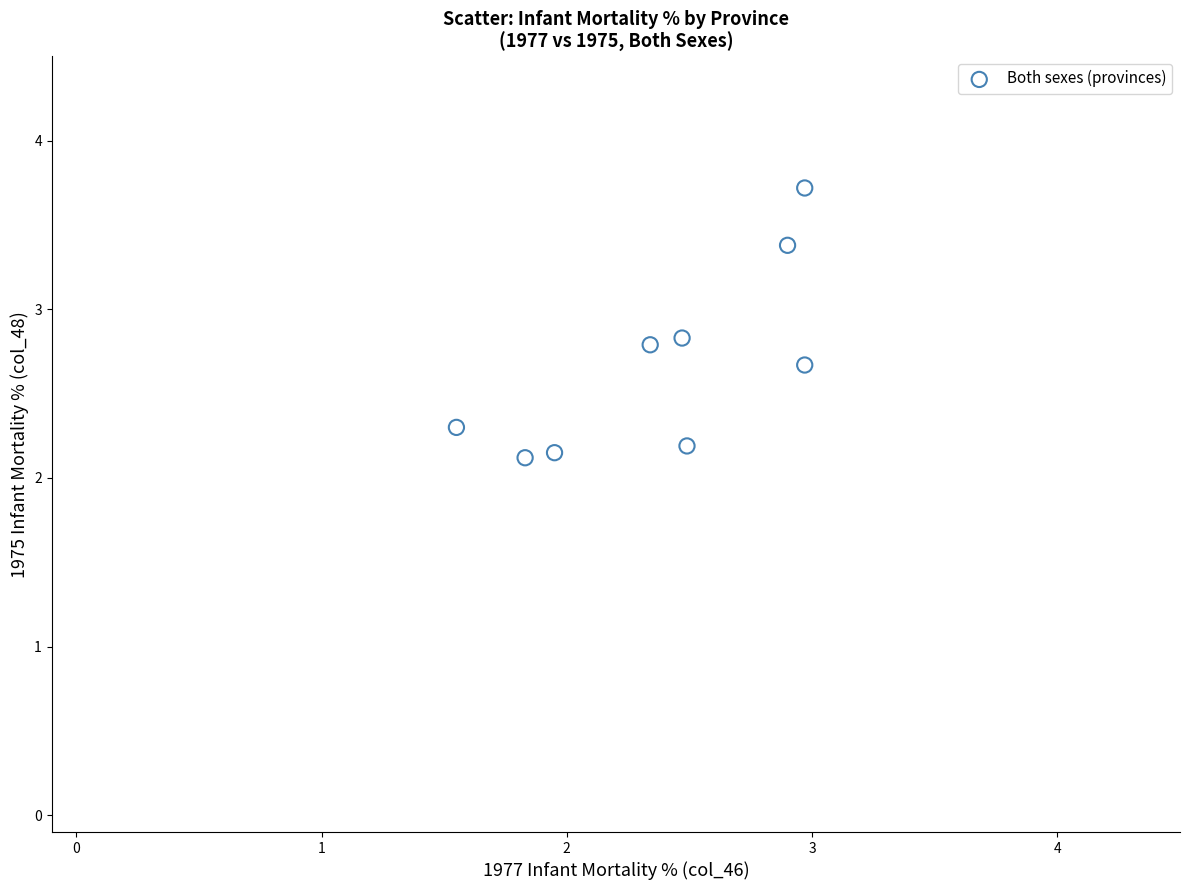

What is the average Y value?

2.7